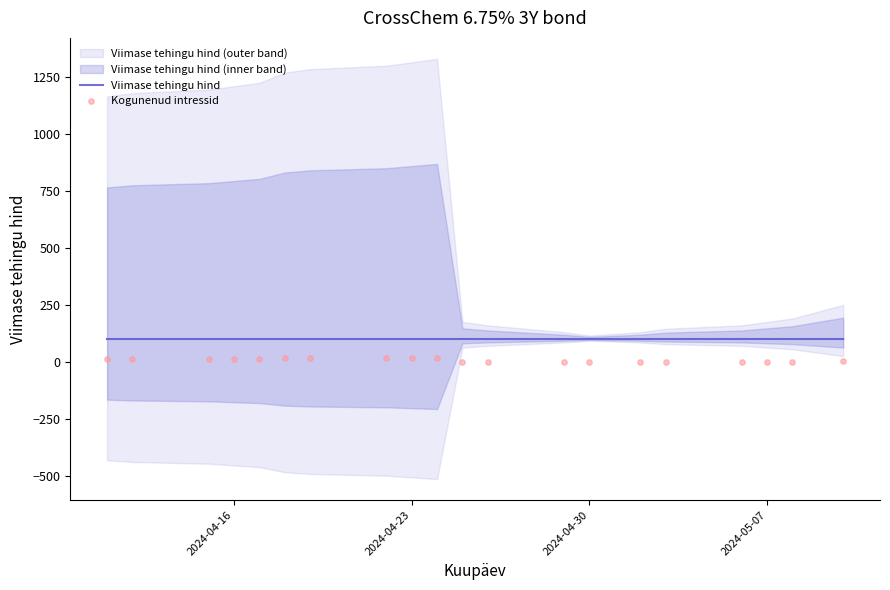

What is the total value across all series at 2024-04-23?

113.5